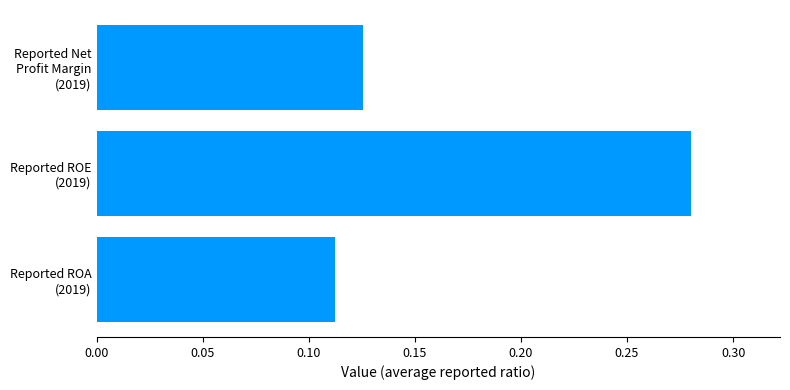

How many values are between 0 and 1?

3